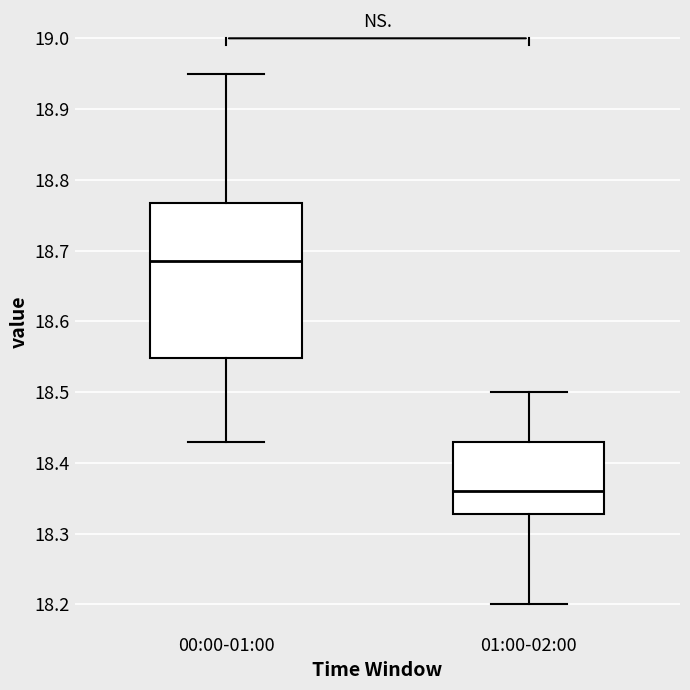

Reading left to right, transcribe this box plot: for each box, give where its median line is, the range the box spans, and where its two whiskers end, as read against the y-axis. The values are not printed on the chart, so give them approximately, as read against the axis.

00:00-01:00: median 18.69, box 18.55 to 18.77, whiskers 18.43 to 18.95
01:00-02:00: median 18.36, box 18.33 to 18.43, whiskers 18.20 to 18.50